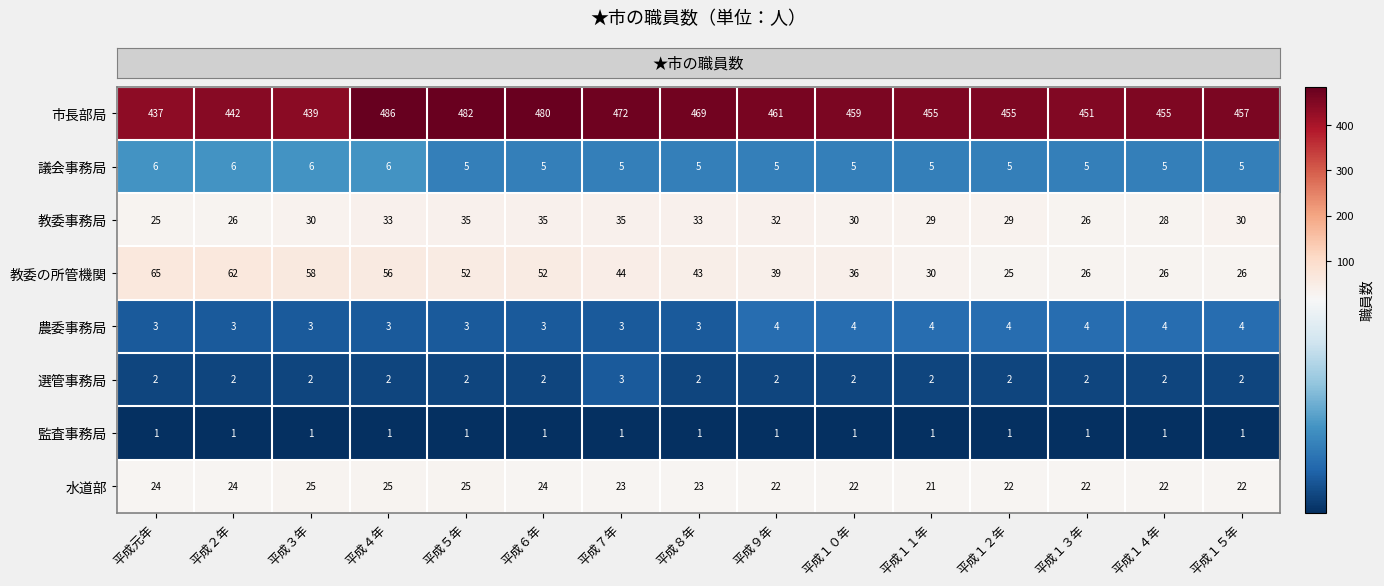

What is the difference between the highest and lowest values at 平成１１年?

454